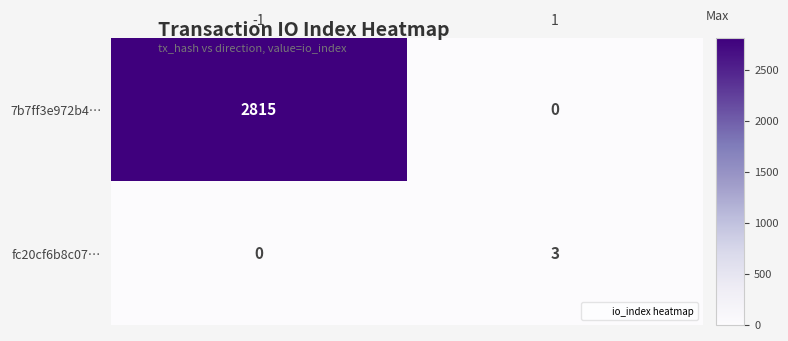

How many positive values does the fc20cf6b8c07… series have?

1